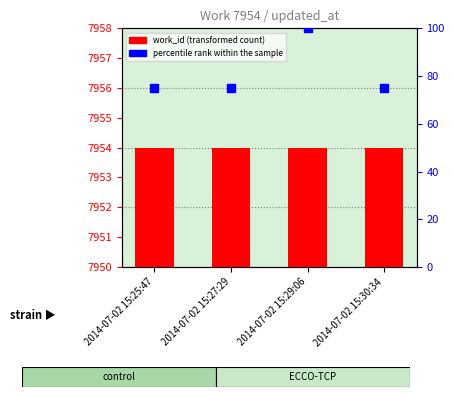

At how many categories does at least one series exceed 3604?

4